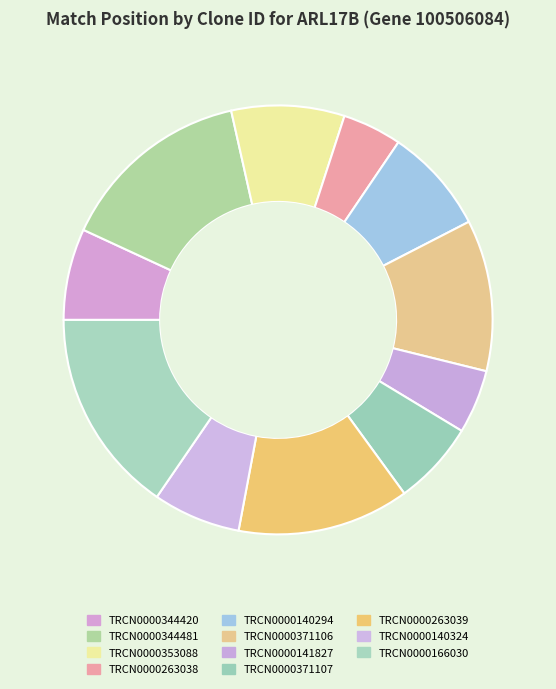

Approximately how many times larger is the value at TRCN0000371106 compared to TRCN0000140294?

1.4